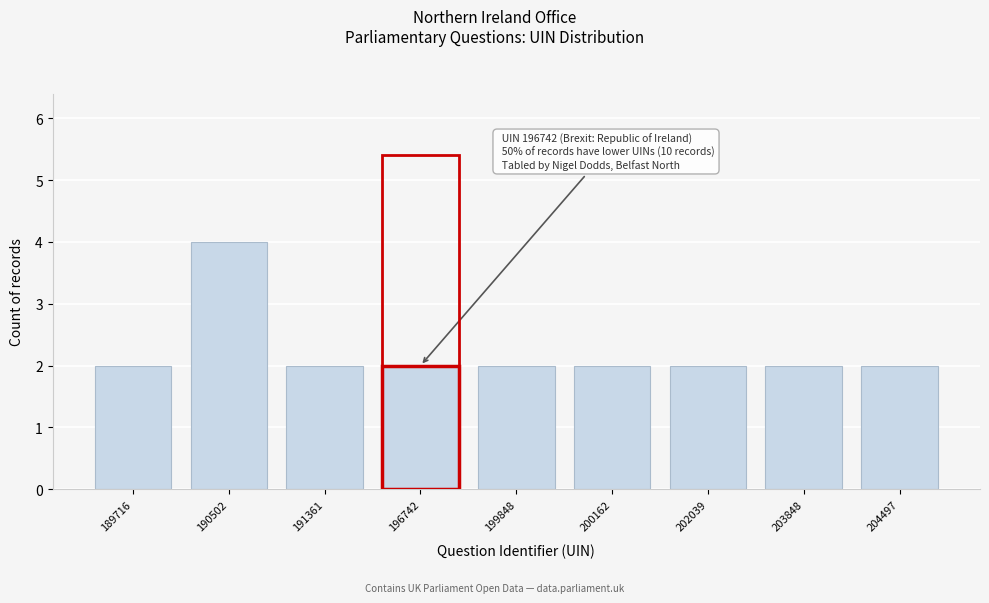

Reading left to right, transcribe all the data shown in this chart.

189716=2	190502=4	191361=2	196742=2	199848=2	200162=2	202039=2	203848=2	204497=2